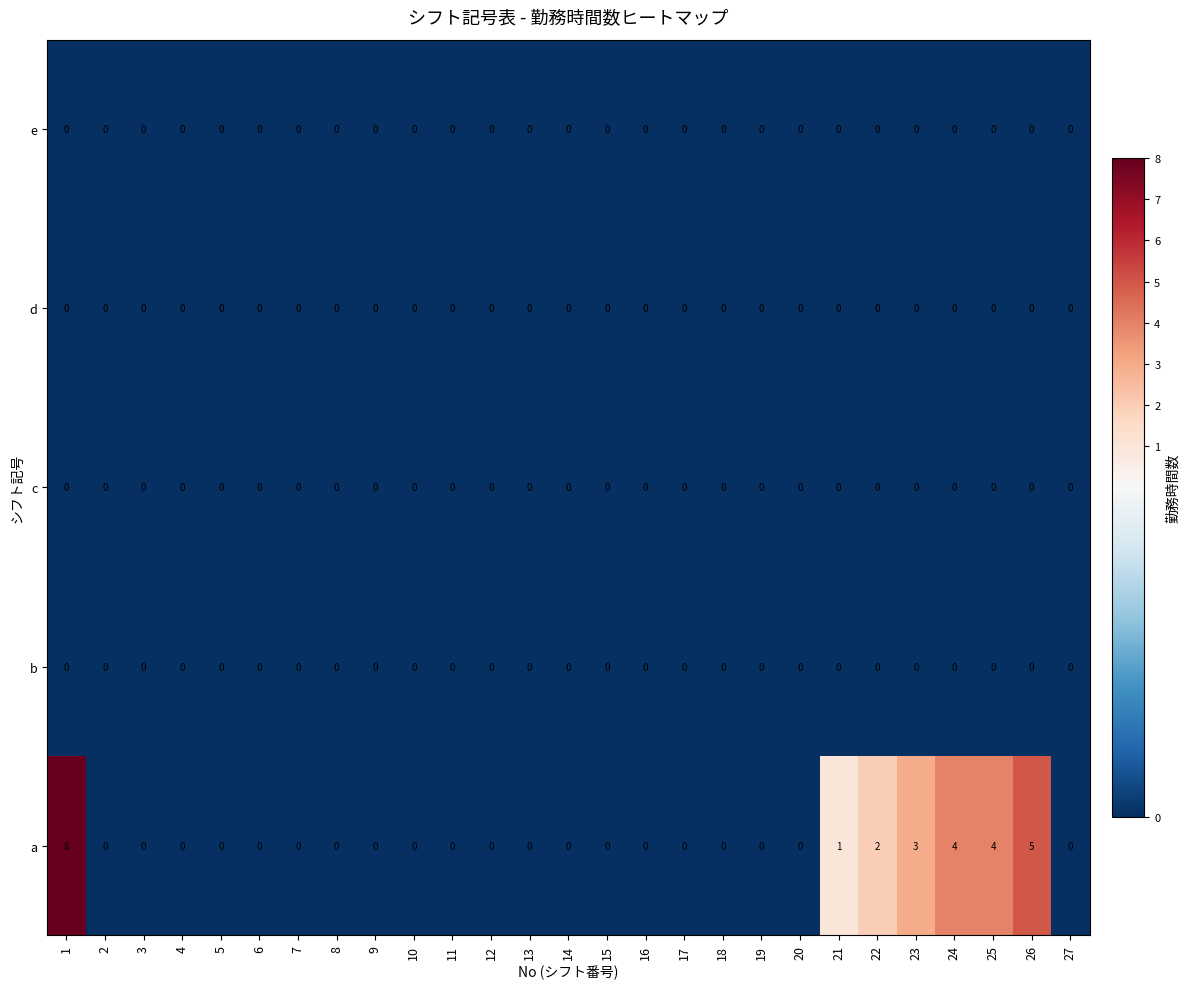

At which category does the chart reach its peak across all series?

1